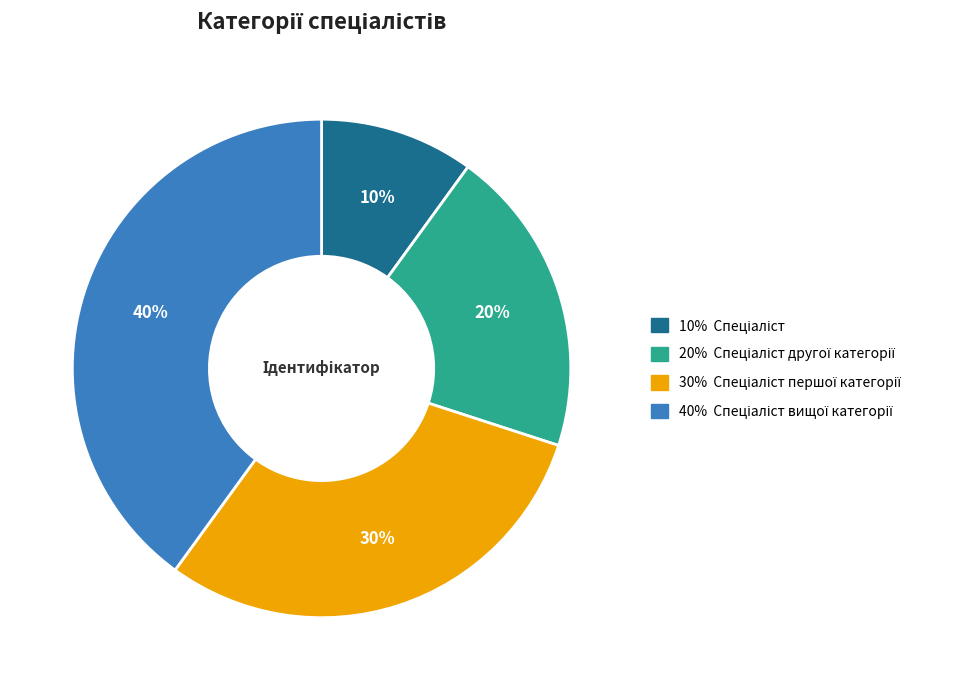

To the nearest percent, what is the average slice percentage?

25%